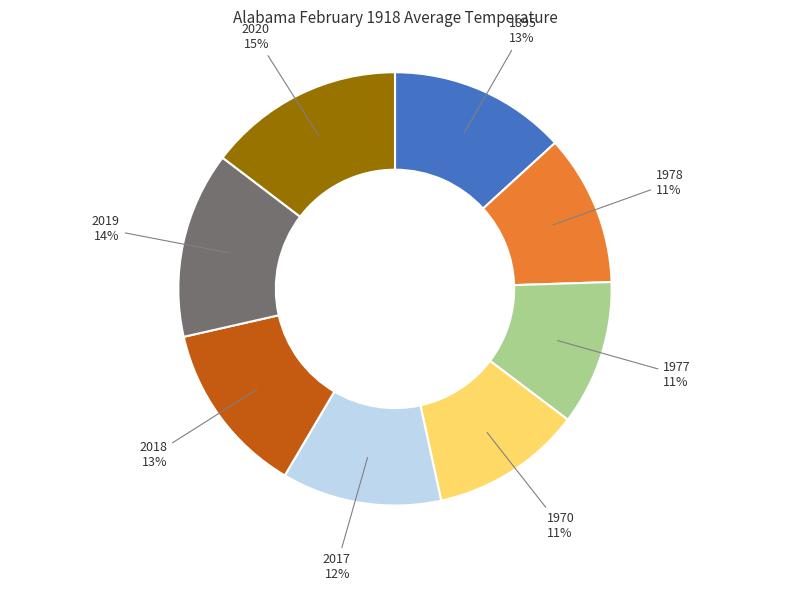

How many slices are in this pie chart?

8